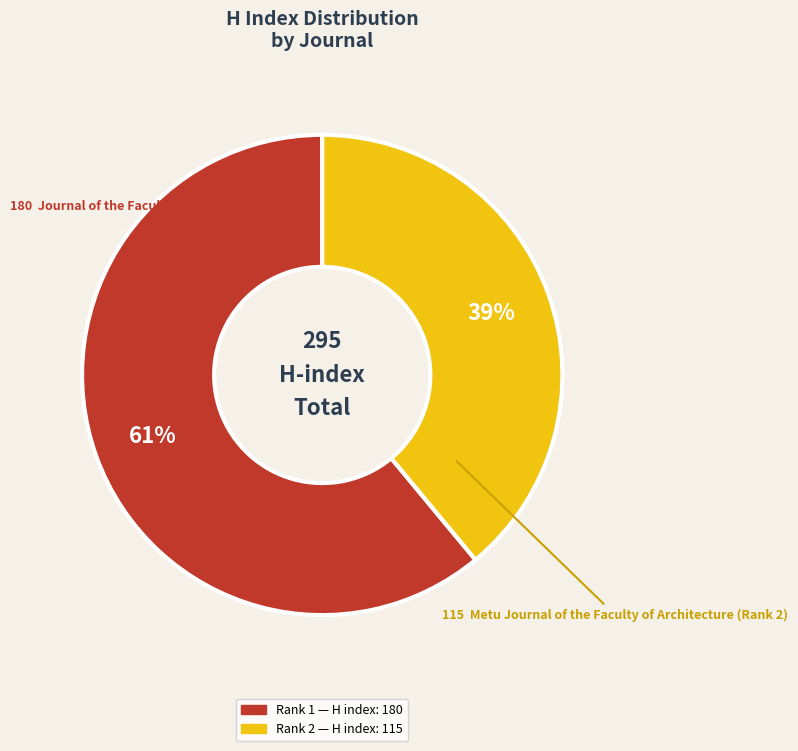

Does any single category account for the majority?

Yes